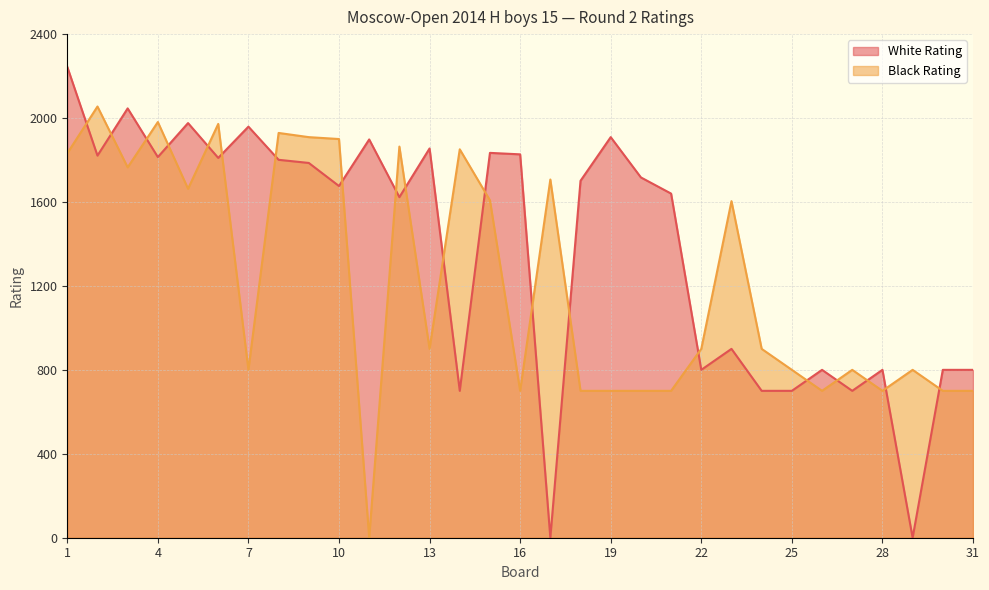

In Black Rating, how many points are higher than both neighbors (excluding endpoints)?

10